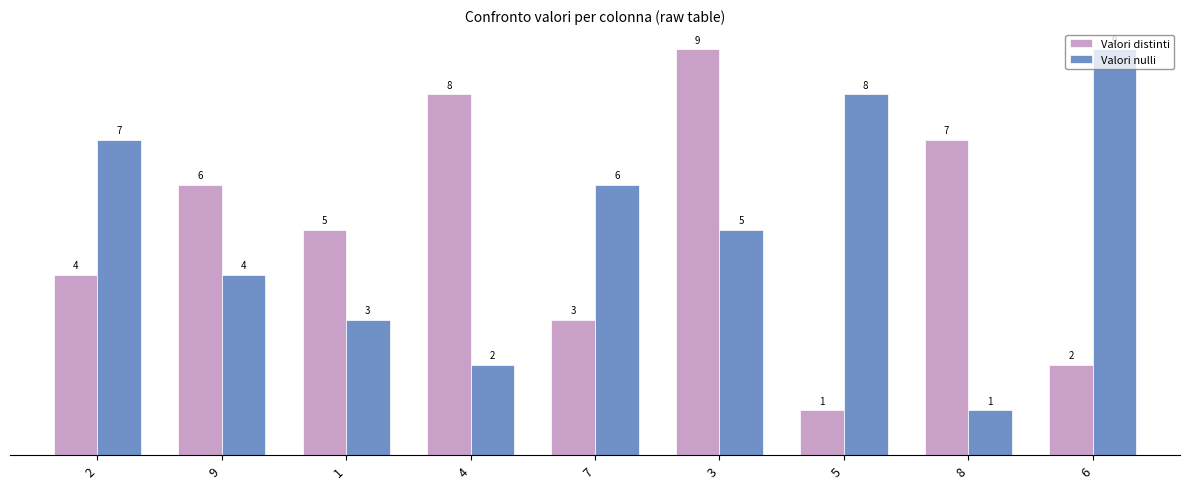

Is the value of Valori nulli at 9 greater than the value of Valori distinti at 9?

No